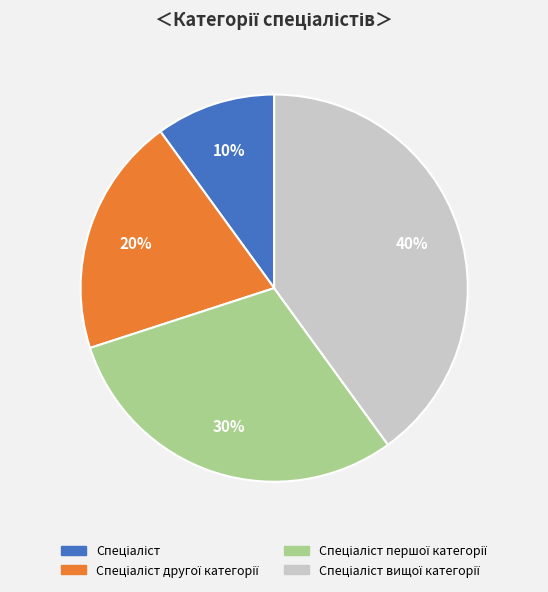

Does any single category account for the majority?

No